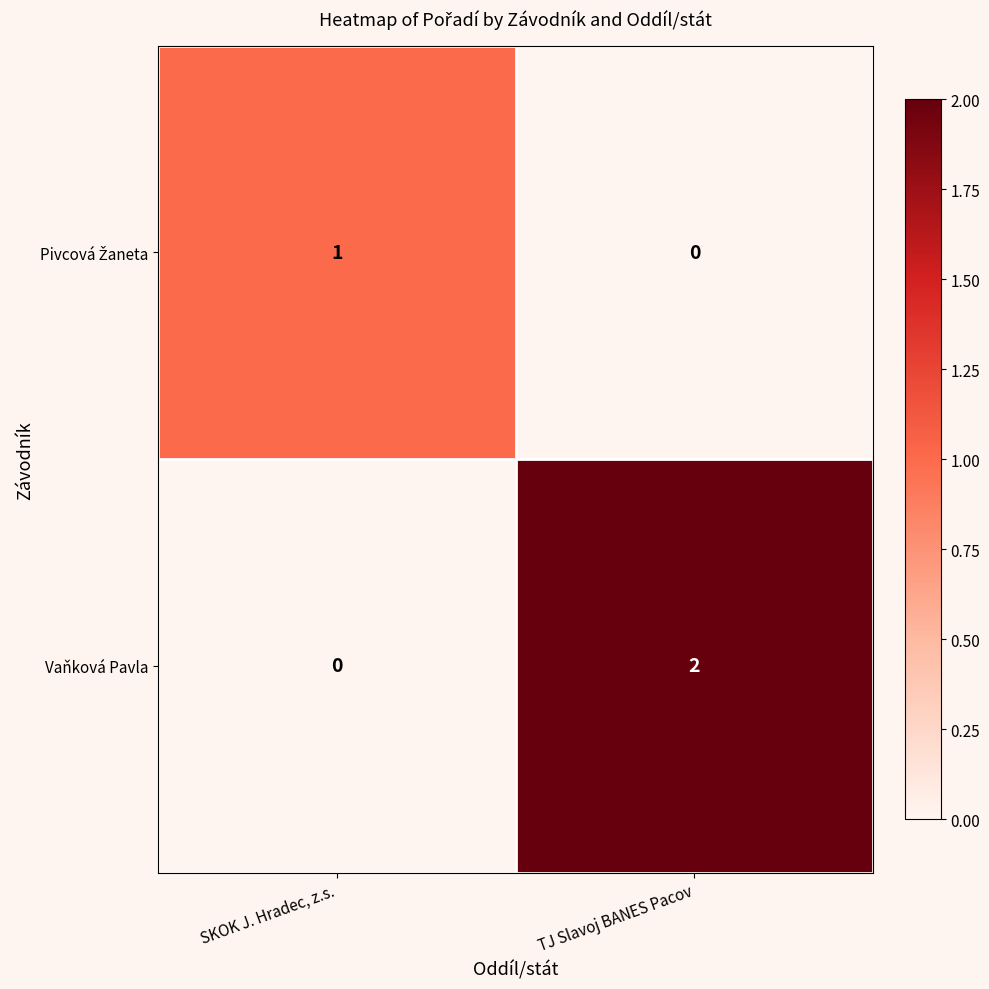

Where is Vaňková Pavla nearest to the value 1?

SKOK J. Hradec, z.s.